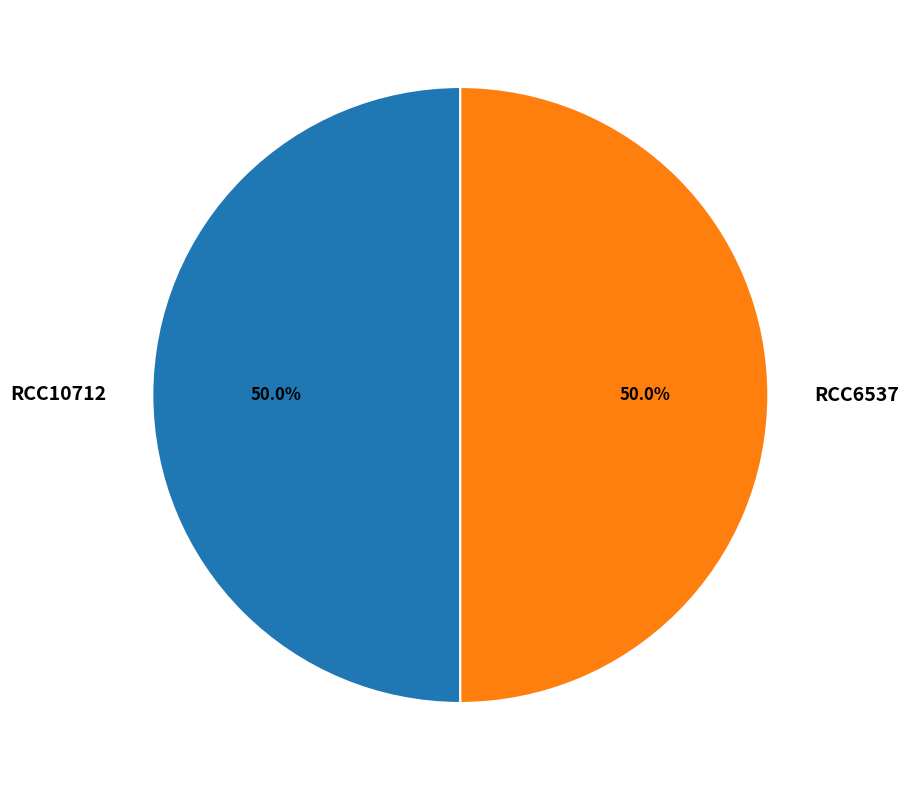

Approximately how many times larger is the value at RCC6537 compared to RCC10712?

1.0